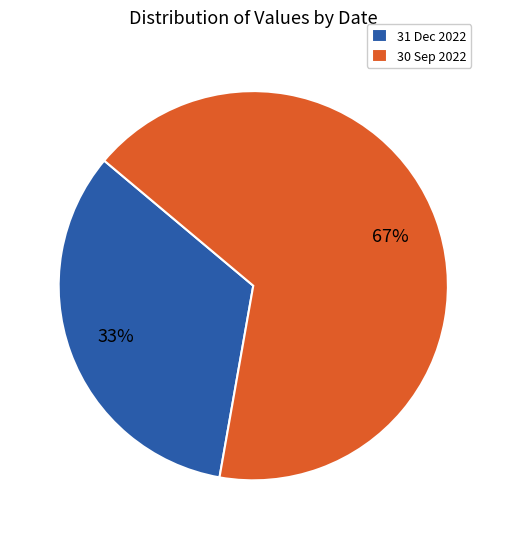

Does any single category account for the majority?

Yes